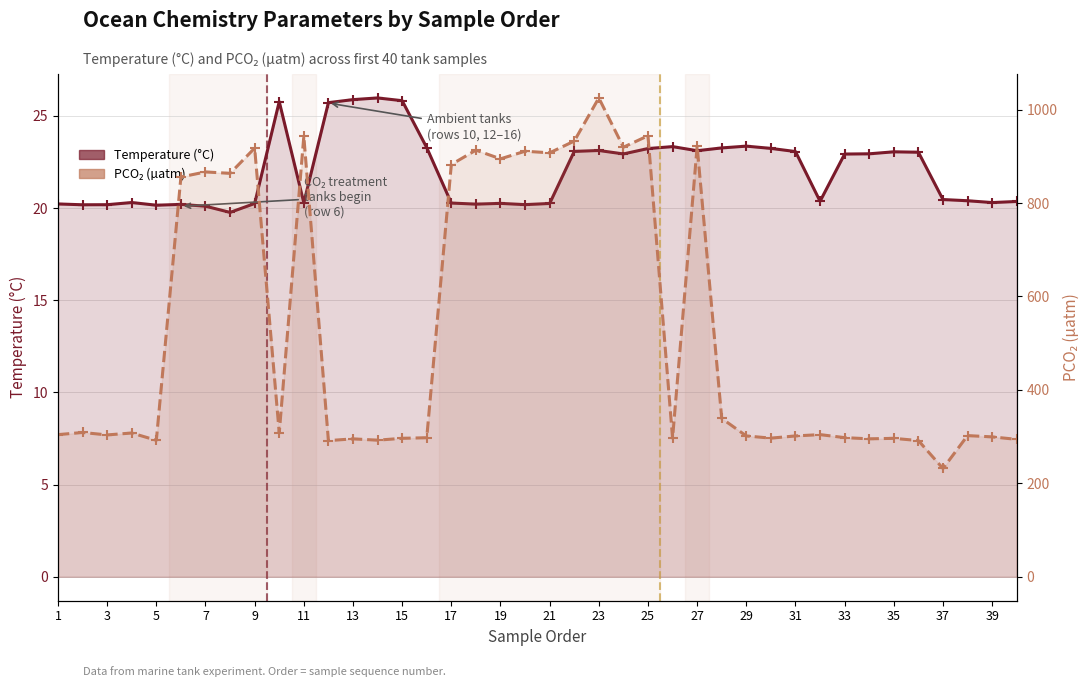

Read the PCO2 value at 25.

944.0